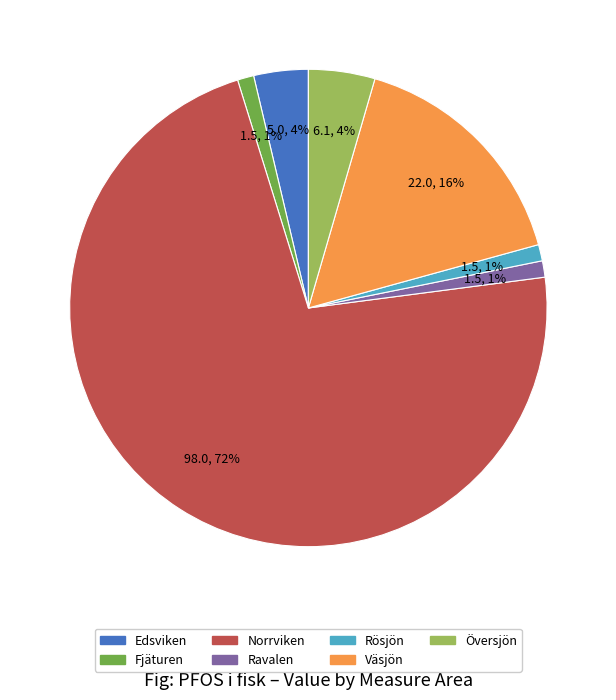

To the nearest percent, what is the average slice percentage?

14%